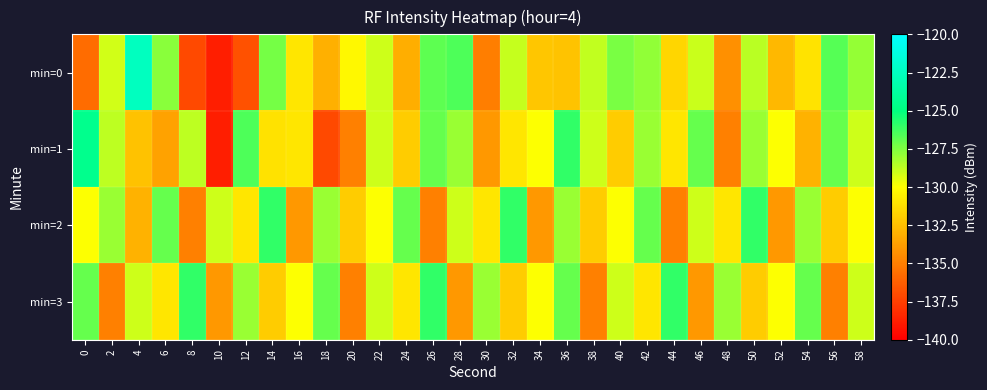

At which category is the sum across all series the highest?

36